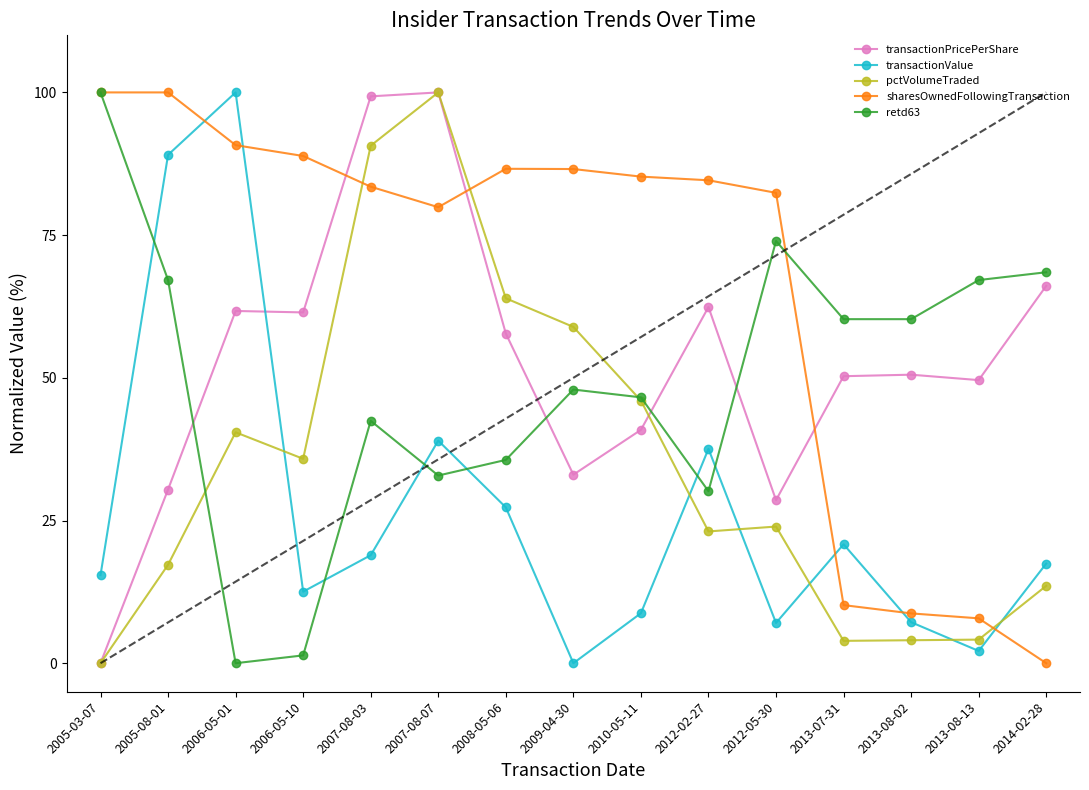

What is the highest value of the transactionPricePerShare series?

100.0